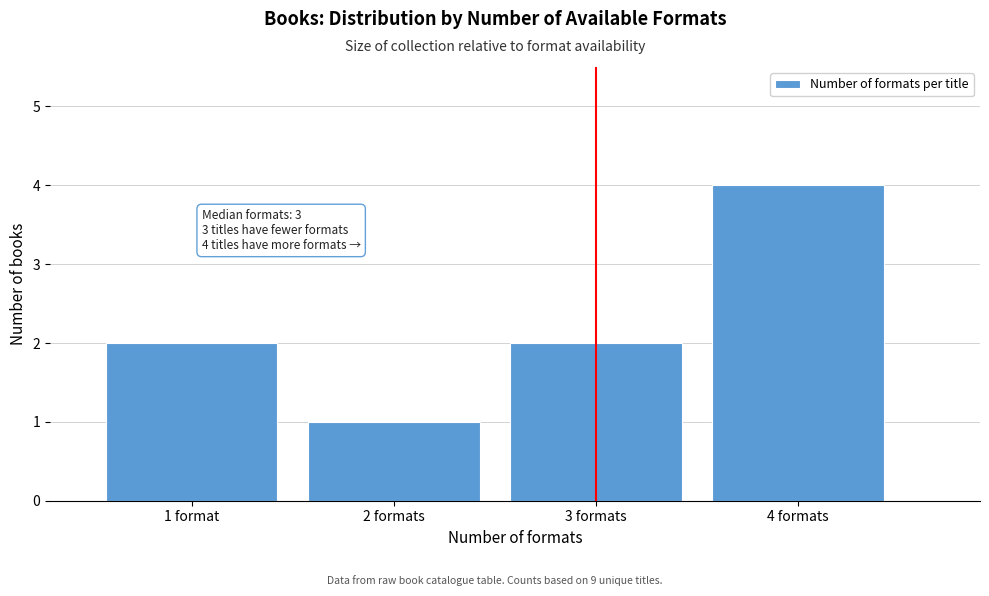

Reading right to left, extract all data points from this chart.

4	2	1	2